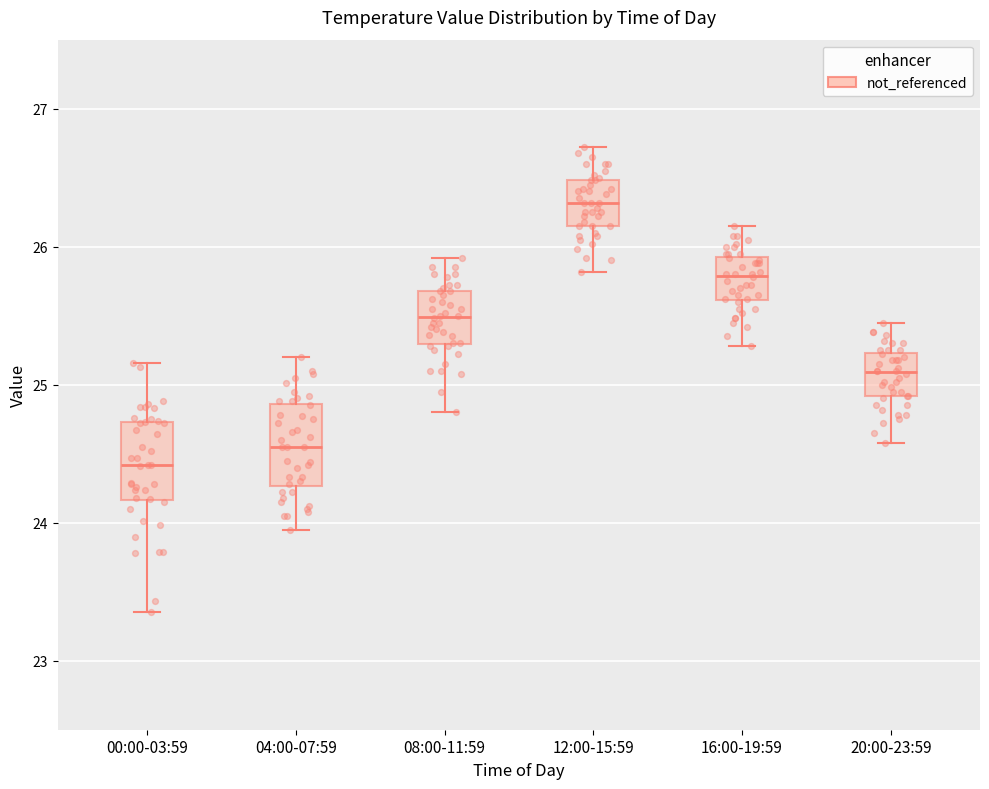

Reading left to right, transcribe this box plot: for each box, give where its median line is, the range the box spans, and where its two whiskers end, as read against the y-axis. The values are not printed on the chart, so give them approximately, as read against the axis.

00:00-03:59: median 24.4, box 24.2 to 24.7, whiskers 23.4 to 25.2
04:00-07:59: median 24.6, box 24.3 to 24.9, whiskers 24.0 to 25.2
08:00-11:59: median 25.5, box 25.3 to 25.7, whiskers 24.8 to 25.9
12:00-15:59: median 26.3, box 26.2 to 26.5, whiskers 25.8 to 26.7
16:00-19:59: median 25.8, box 25.6 to 25.9, whiskers 25.3 to 26.2
20:00-23:59: median 25.1, box 24.9 to 25.2, whiskers 24.6 to 25.5